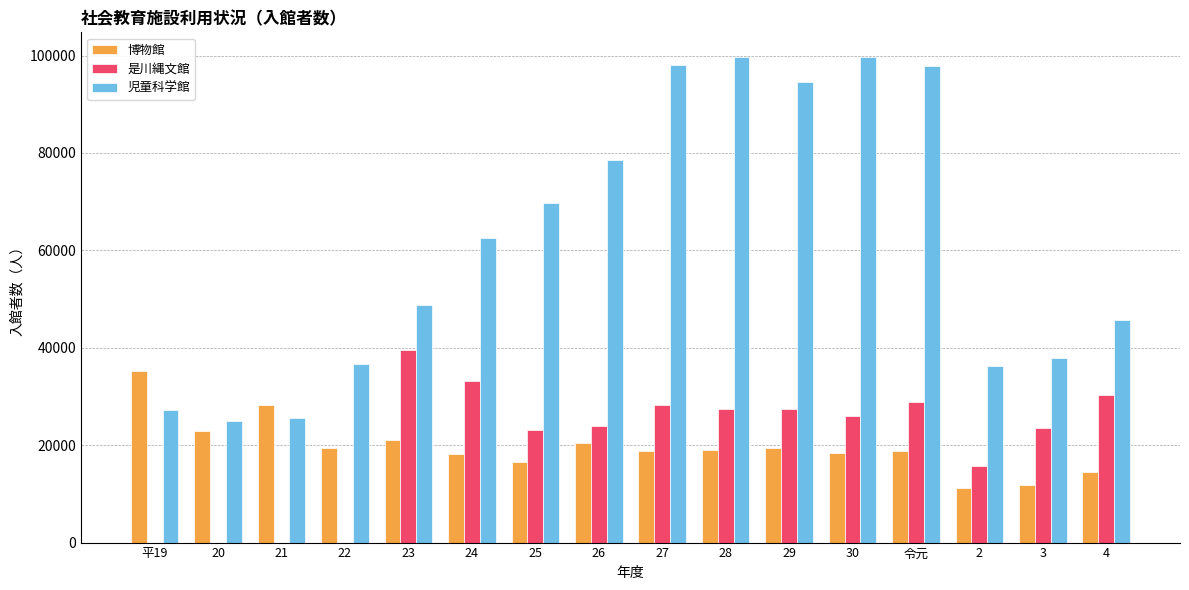

Is the value of 是川縄文館 at 29 greater than the value of 博物館 at 22?

Yes